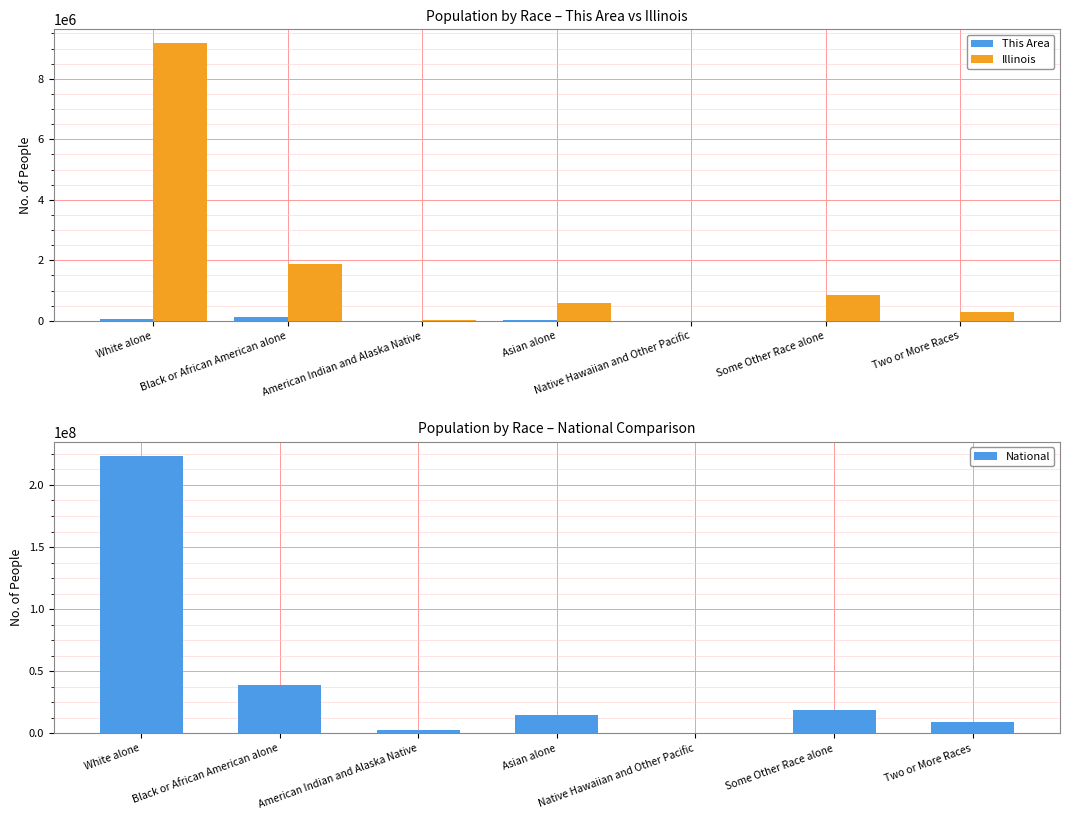

How many groups of bars are there?

7